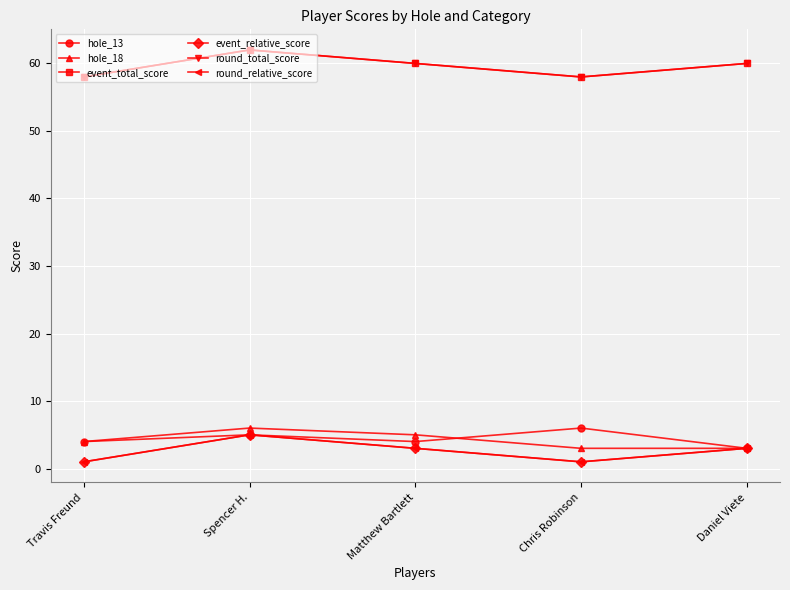

What is the label of the 2nd point from the left?

Spencer H.